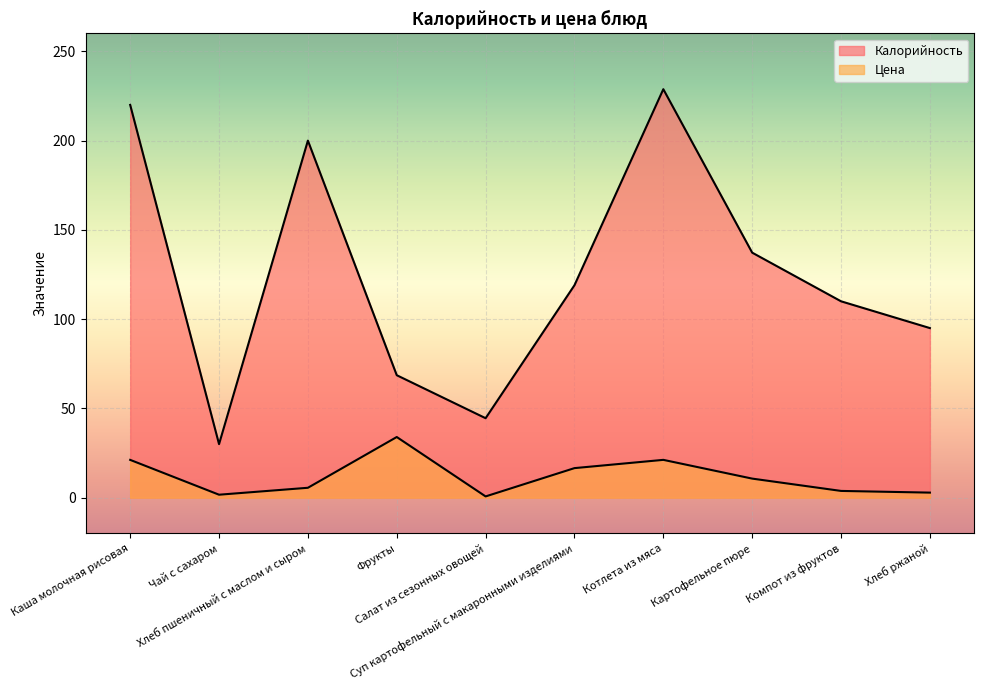

The value of Калорийность at Чай с сахаром is 30.0. True or false?

True